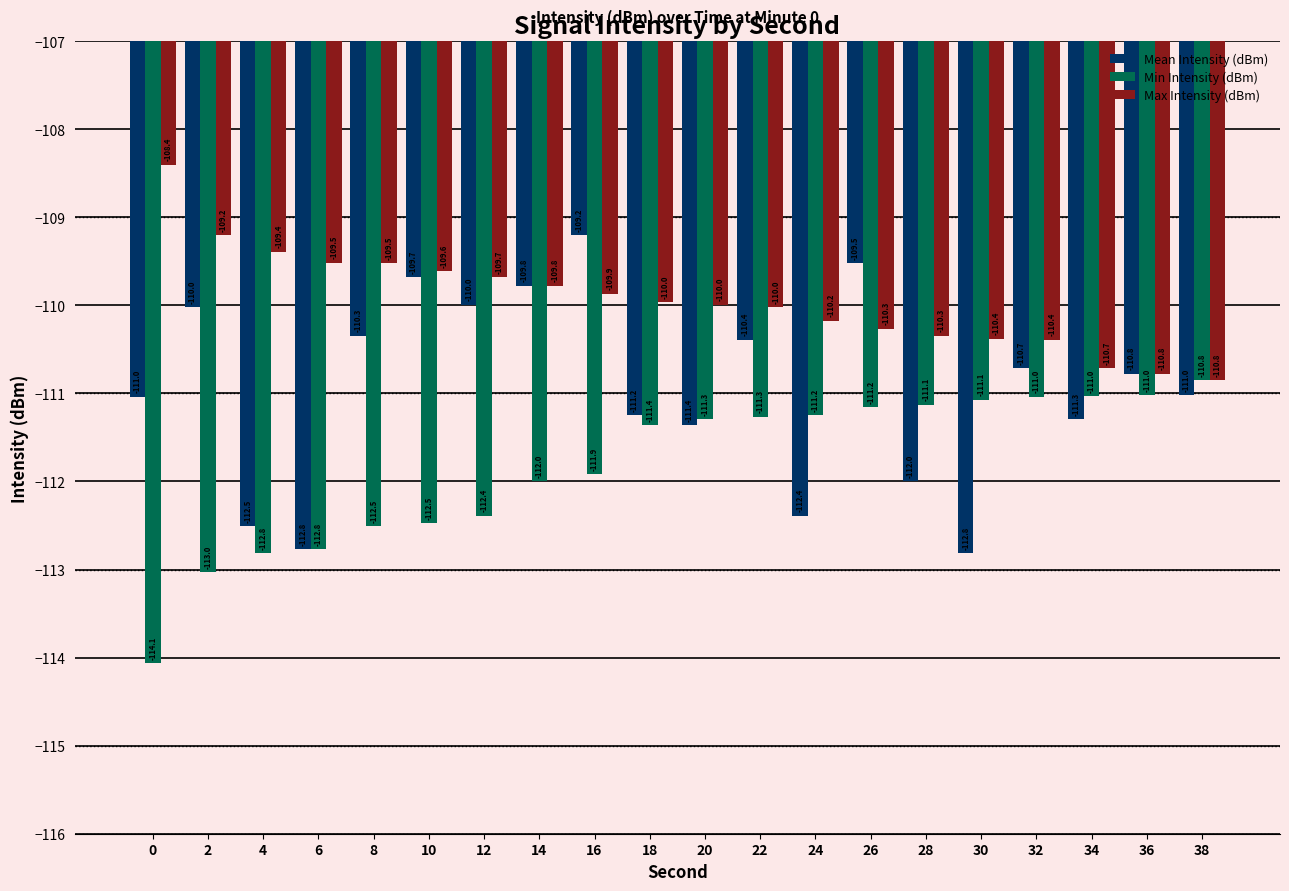

Which series has the largest range (max minus min)?

Mean Intensity (dBm)